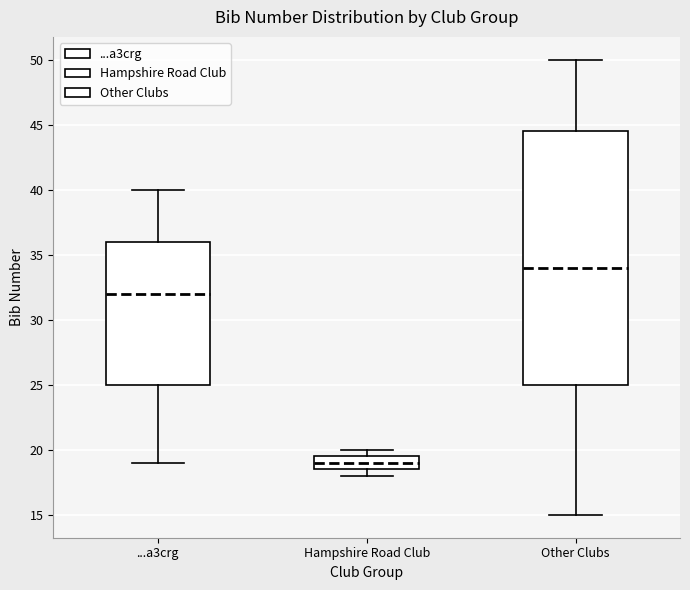

Comparing the boxes themselves (not the whiskers), which one is the tallest?

Other Clubs